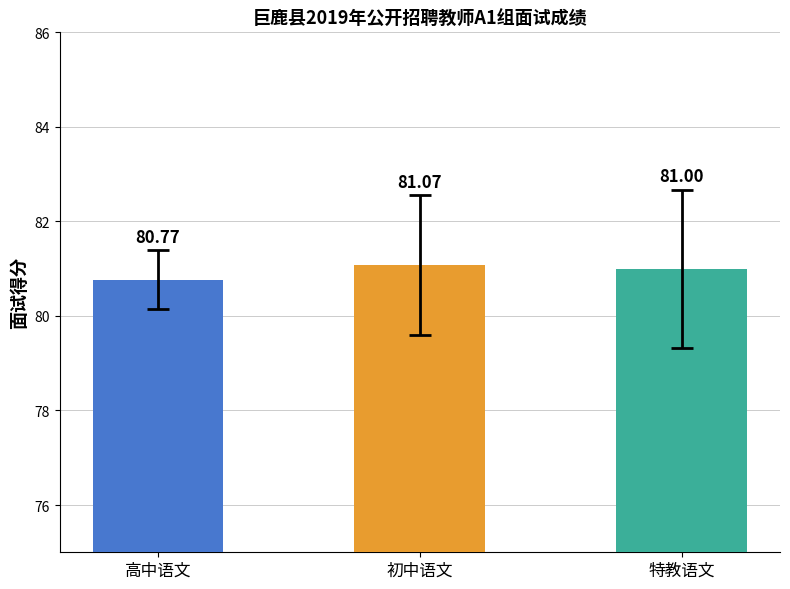

Count the number of data series in this chart.

1